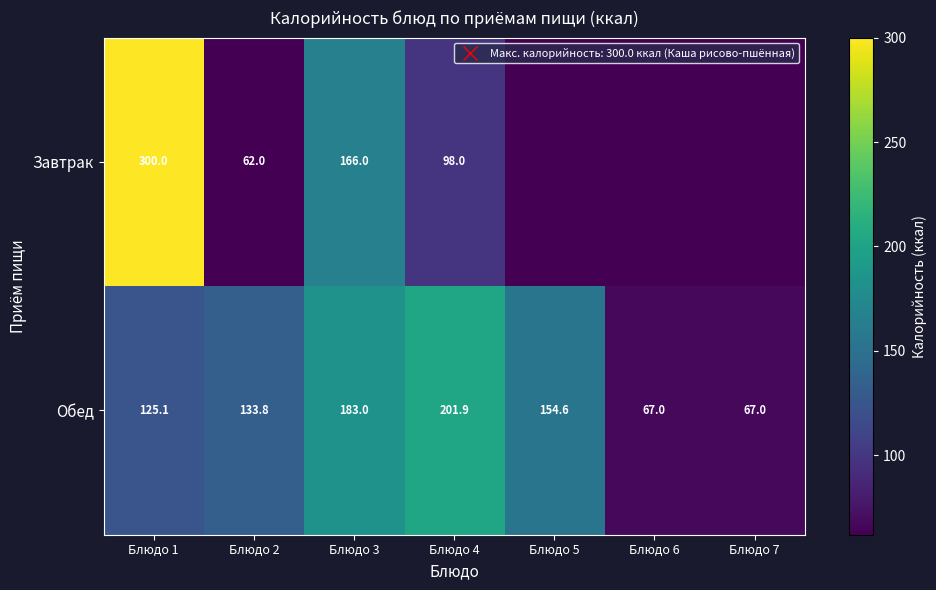

Is the value of Завтрак at Блюдо 2 greater than the value of Обед at Блюдо 4?

No